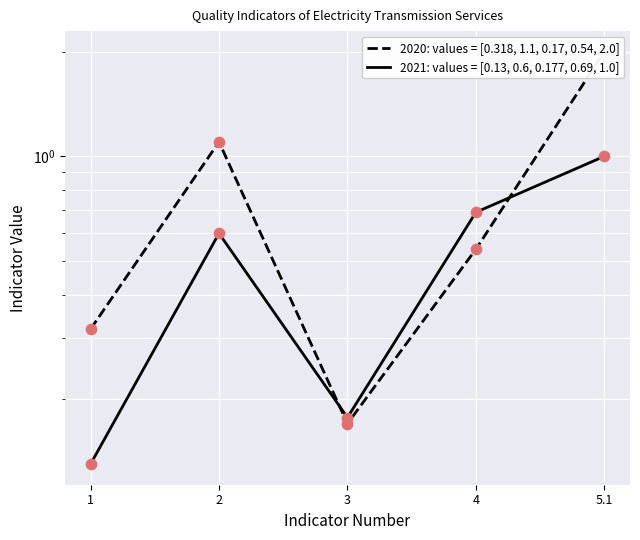

Which series reaches the minimum Y coordinate?

2021: values = [0.13, 0.6, 0.177, 0.69, 1.0]